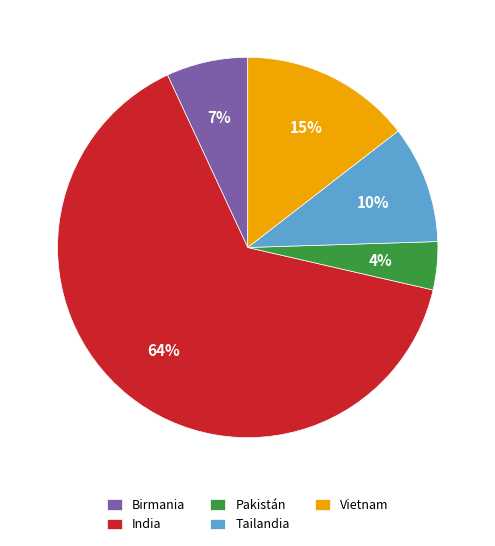

Is it true that India is 58% of the pie?

False